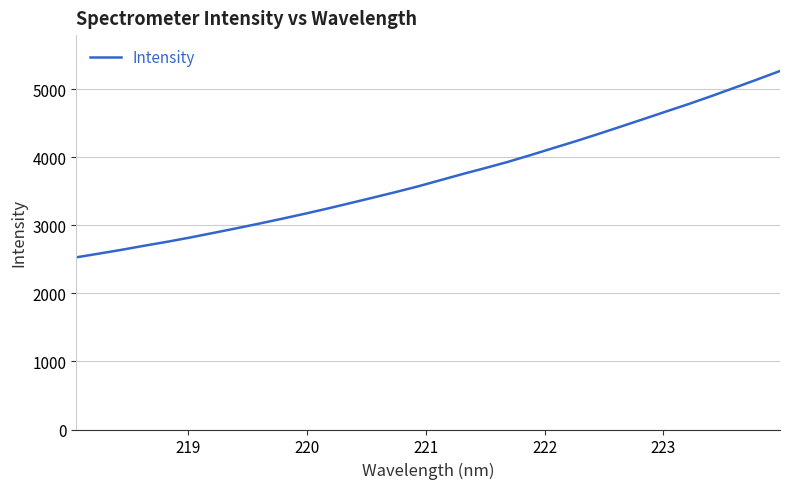

What is the maximum value shown in the chart?

5265.7